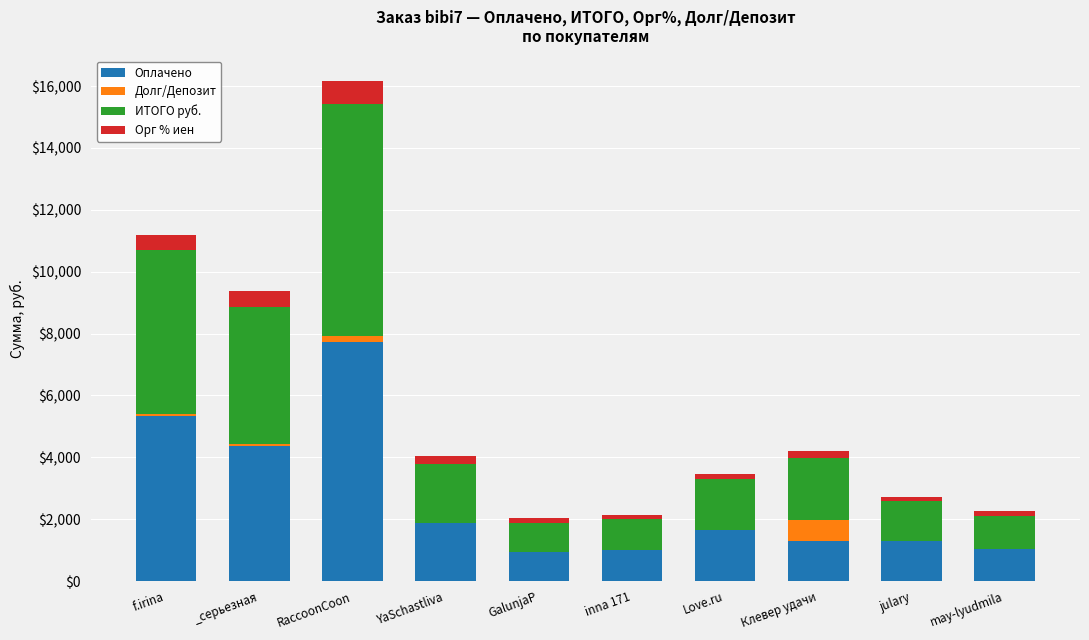

At which category is the sum across all series the highest?

RaccoonCoon